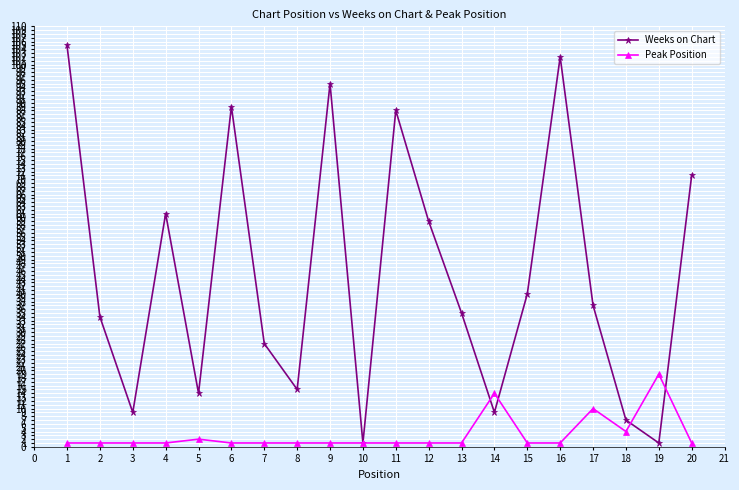

True or false: Peak Position has a value of 1 at 11.

True